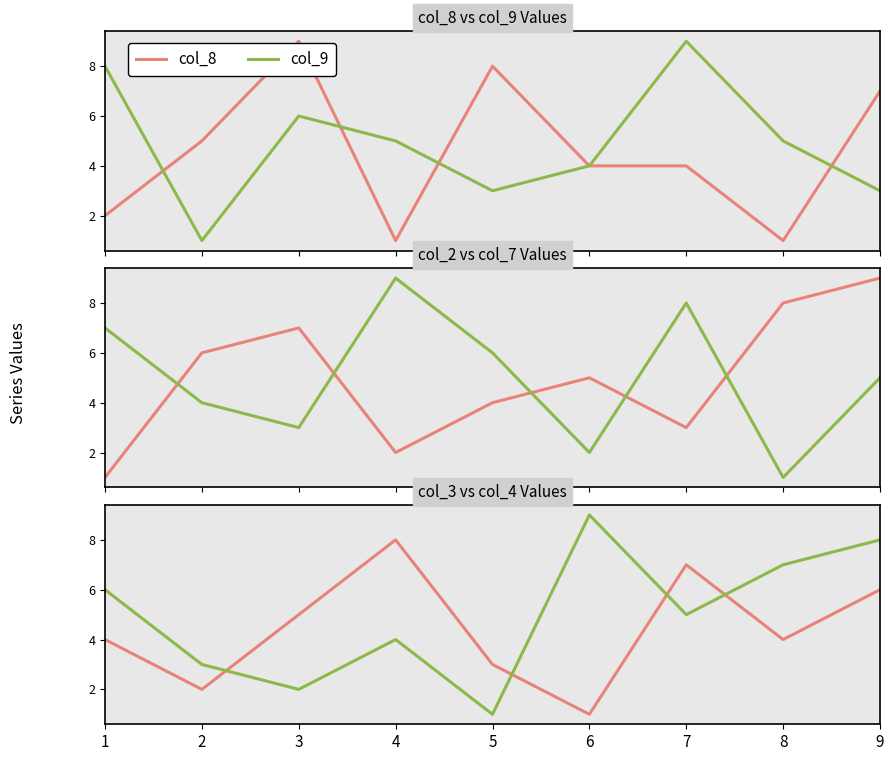

Rank the categories by col_8 value from highest to lowest.

3, 5, 9, 2, 6, 7, 1, 4, 8